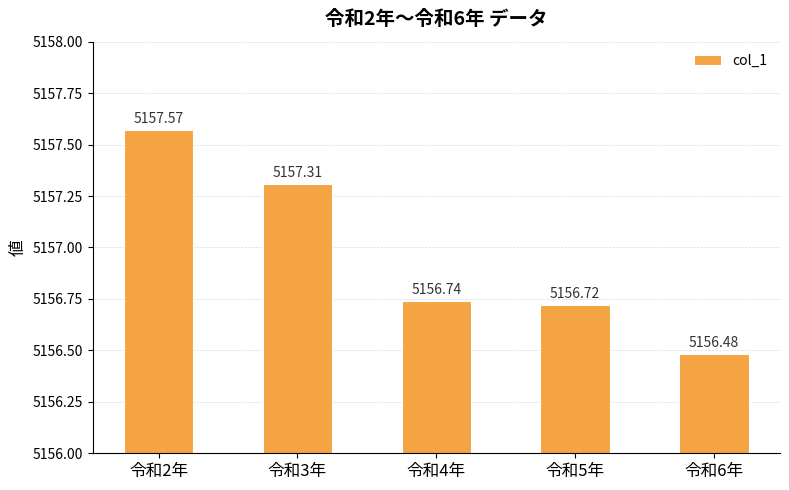

Is it true that the value at 令和3年 is 1084.1?

False